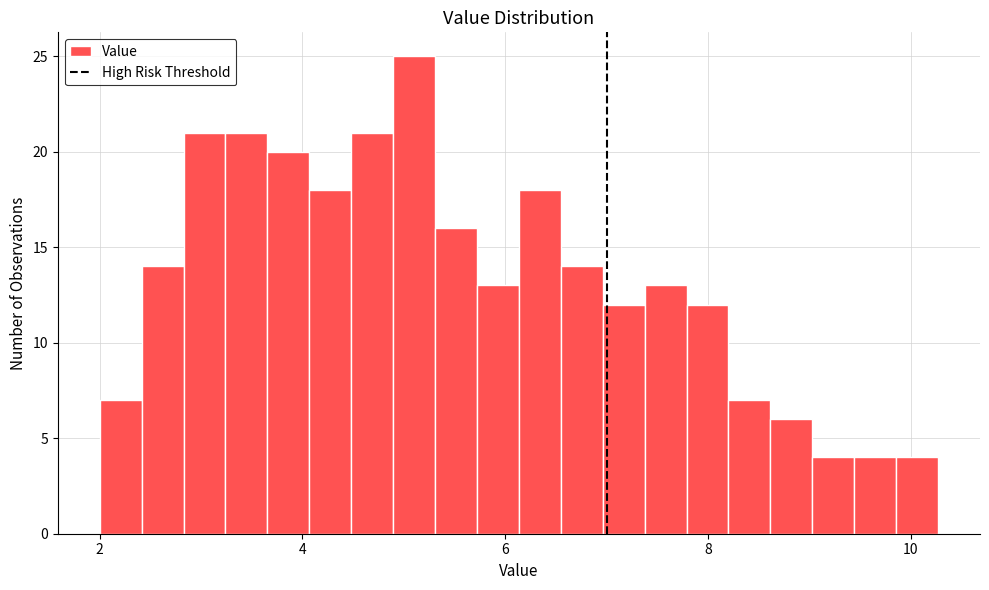

Around what value on the x-axis is the tallest bar? Give the approximate position of its centre, as read against the axis.

5.2